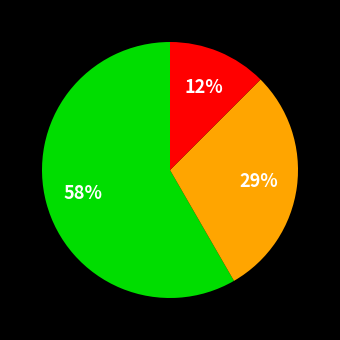

Does any single category account for the majority?

Yes